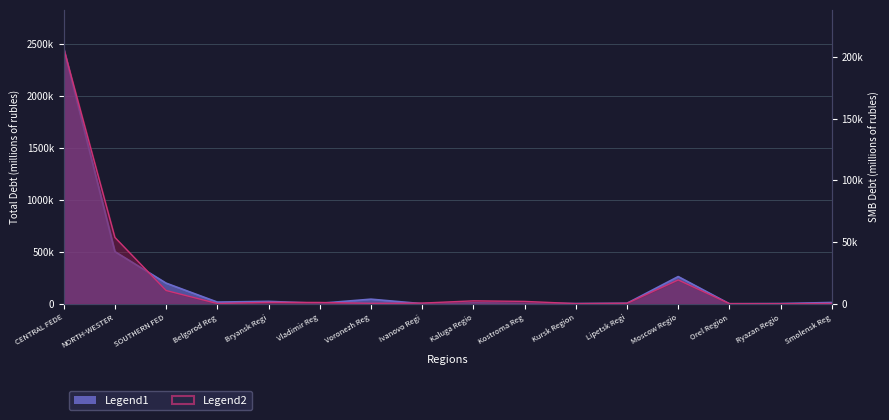

Reading left to right, extract all data points from this chart.

Legend1 (Total Debt): 2457829	503059	199541	17340	24143	5235	45340	1993	10418	5959	2835	5774	262785	1254	3354	13351
Legend2 (SMB Debt): 206907	53810	10837	308	1253	1149	449	643	2458	2008	234	511	19383	221	153	344